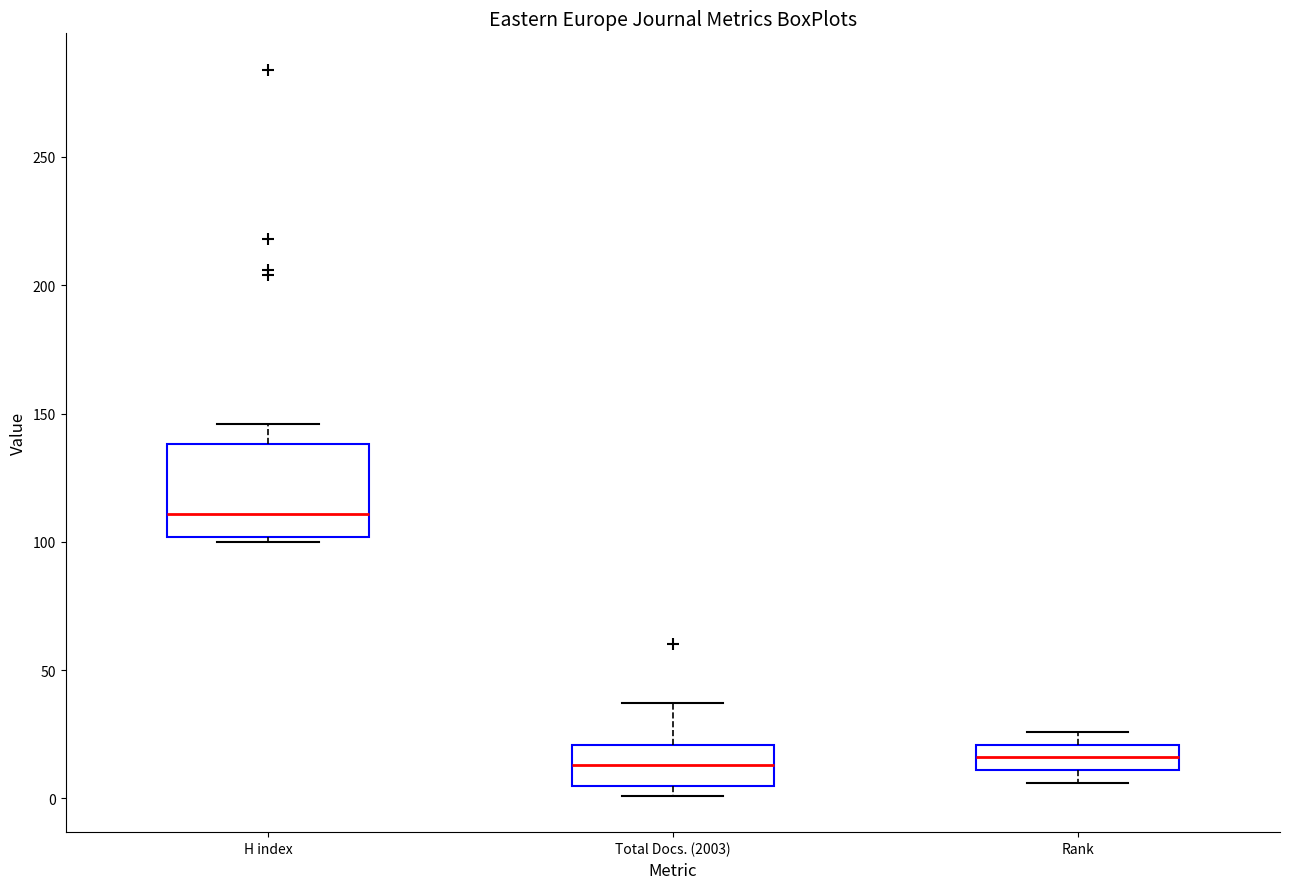

Where does the median line of the box for Total Docs. (2003) sit on the y-axis? The values are not printed on the chart, so give them approximately, as read against the axis.

15